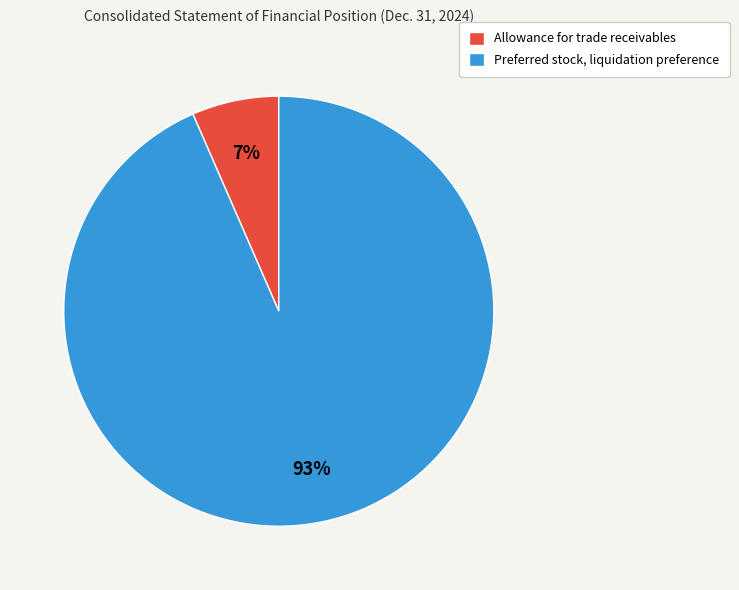

How many slices are in this pie chart?

2